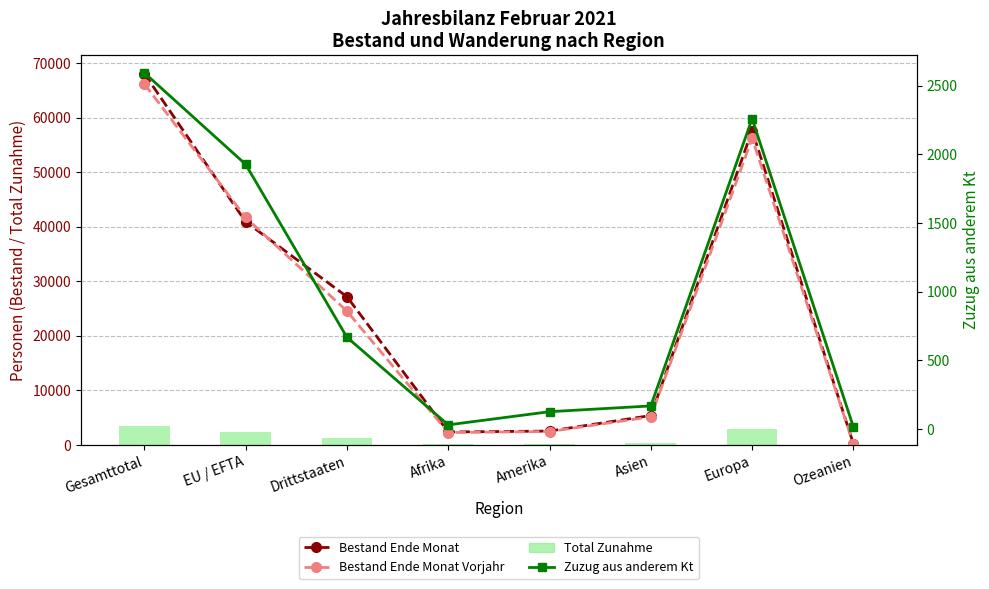

At how many categories does at least one series exceed 52374?

2